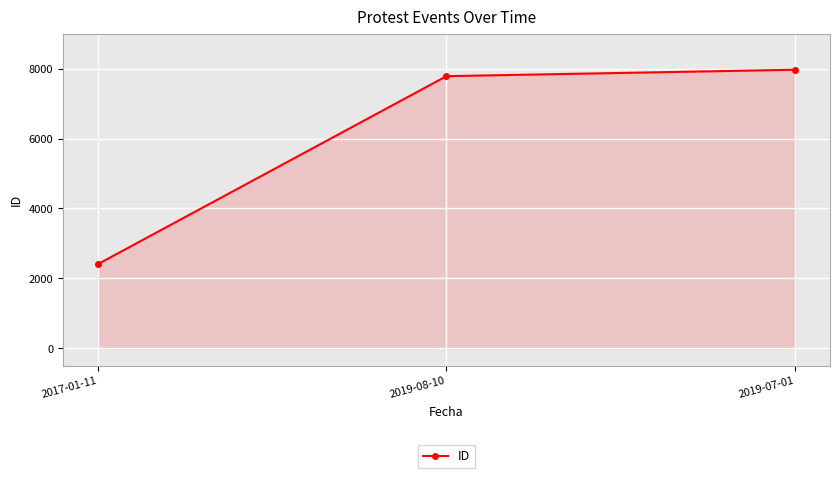

What is the difference between the maximum and minimum values?

5565